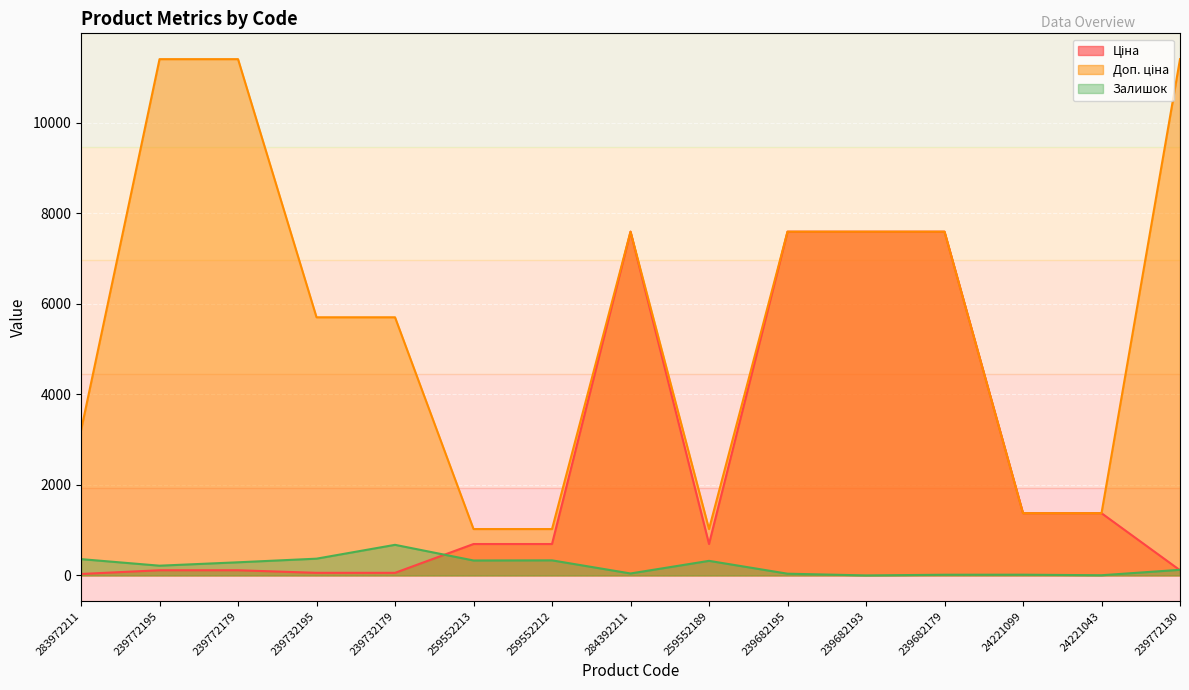

Reading left to right, what are all the values shown in this chart?

Ціна: 283972211=32.0	239772195=114.1	239772179=114.1	239732195=57.0	239732179=57.0	259552213=693.7	259552212=693.7	284392211=7596.5	259552189=693.7	239682195=7596.5	239682193=7596.5	239682179=7596.5	24221099=1375.4	24221043=1375.4	239772130=114.1
Доп. ціна: 283972211=3205.0	239772195=11410.0	239772179=11410.0	239732195=5705.0	239732179=5705.0	259552213=1024.6	259552212=1024.6	284392211=7596.5	259552189=1024.6	239682195=7596.5	239682193=7596.5	239682179=7596.5	24221099=1375.0	24221043=1375.0	239772130=11410.0
Залишок: 283972211=360.0	239772195=215.0	239772179=290.0	239732195=370.0	239732179=676.0	259552213=330.0	259552212=333.0	284392211=43.0	259552189=322.0	239682195=38.0	239682193=0.0	239682179=15.0	24221099=16.0	24221043=4.0	239772130=124.0